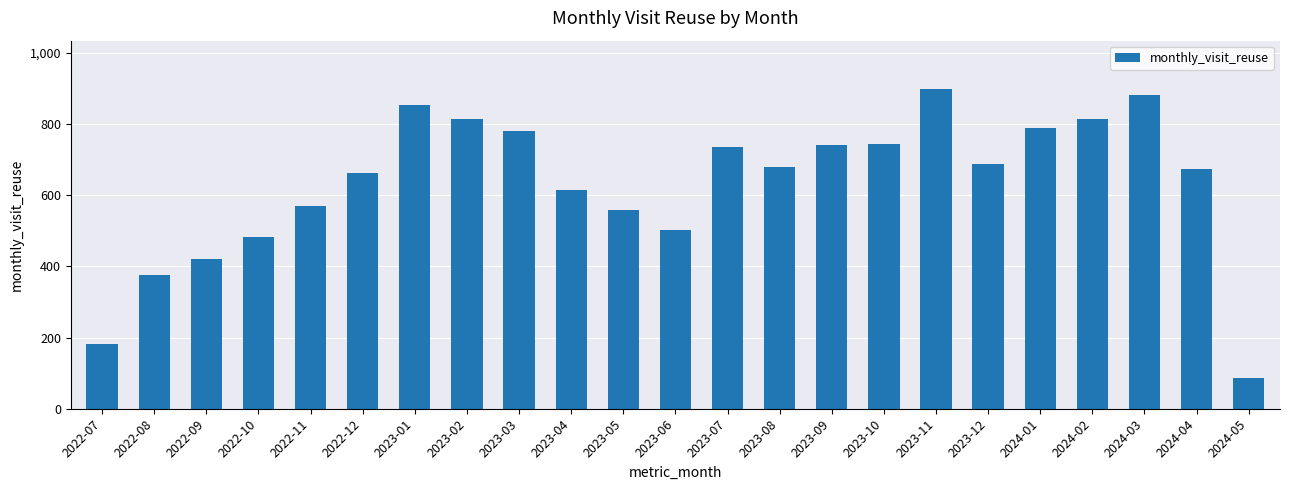

What position from the left is 2022-08?

2